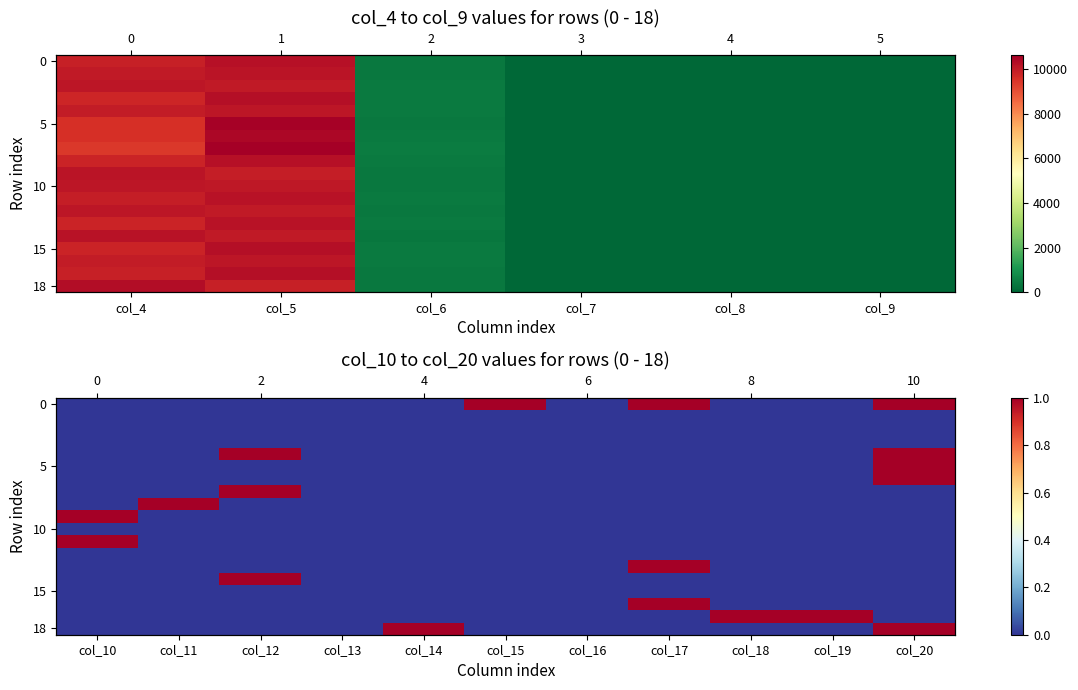

Between col_17 and col_14, which is larger?

col_17